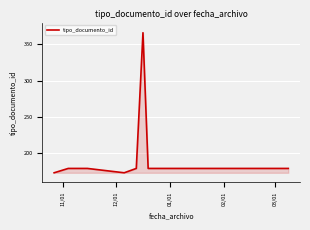

What is the minimum value shown in the chart?

173